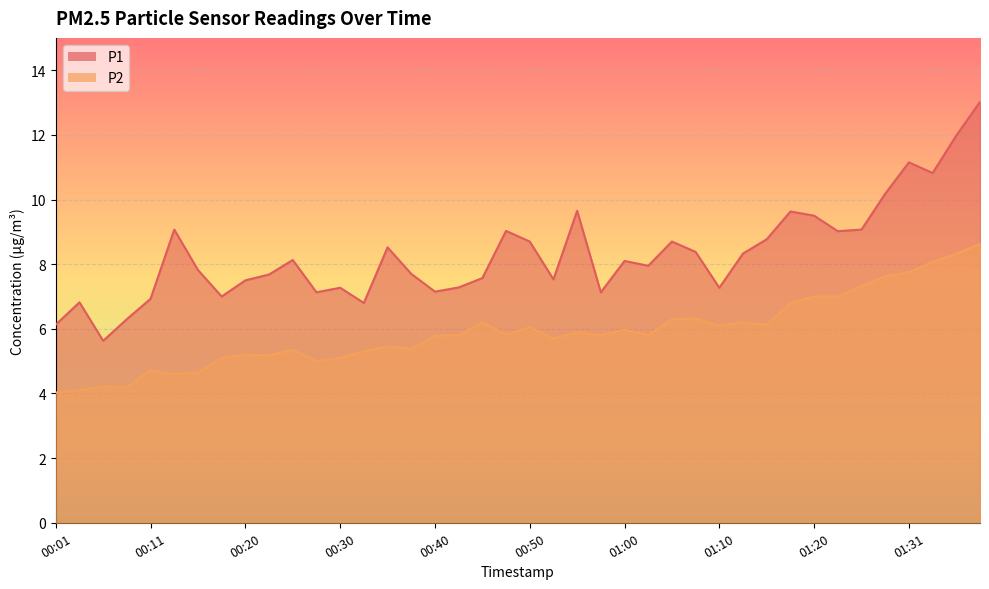

Which series has the largest range (max minus min)?

P1